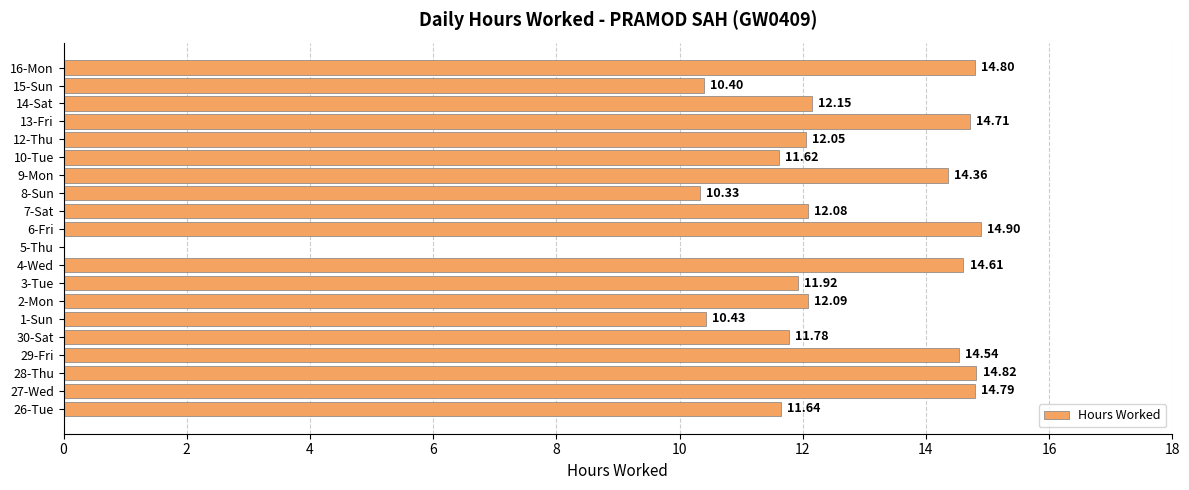

What is the change in value from 2-Mon to 14-Sat?

+0.1